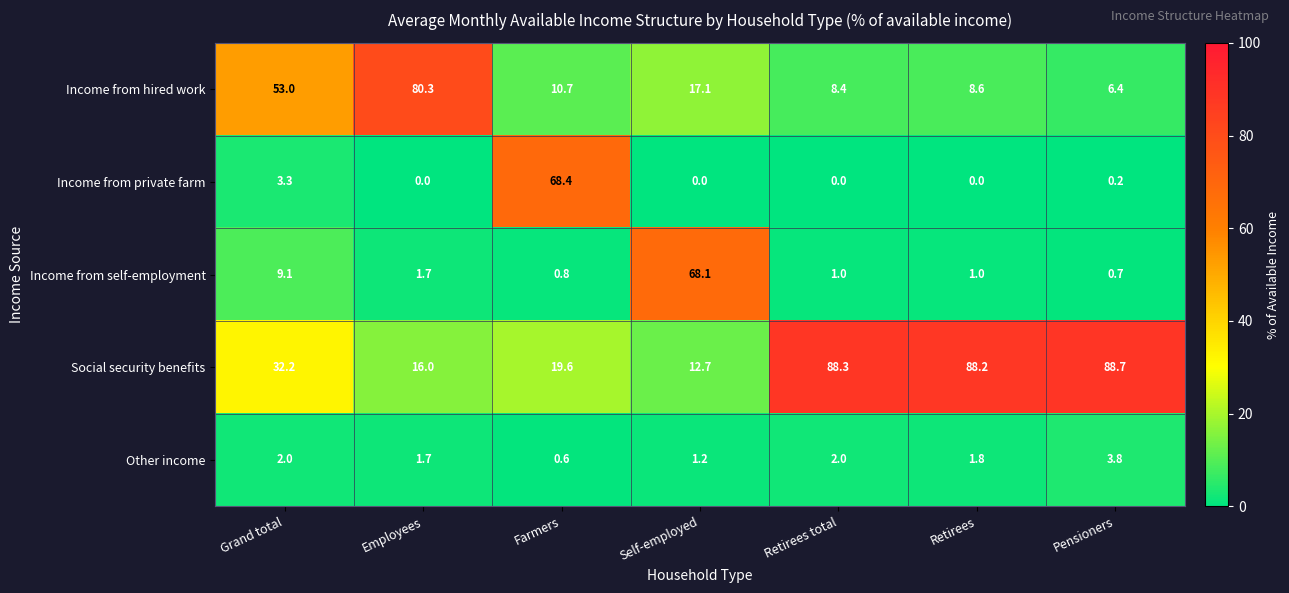

At Retirees, list the series in order from smallest to largest.

Income from private farm, Income from self-employment, Other income, Income from hired work, Social security benefits